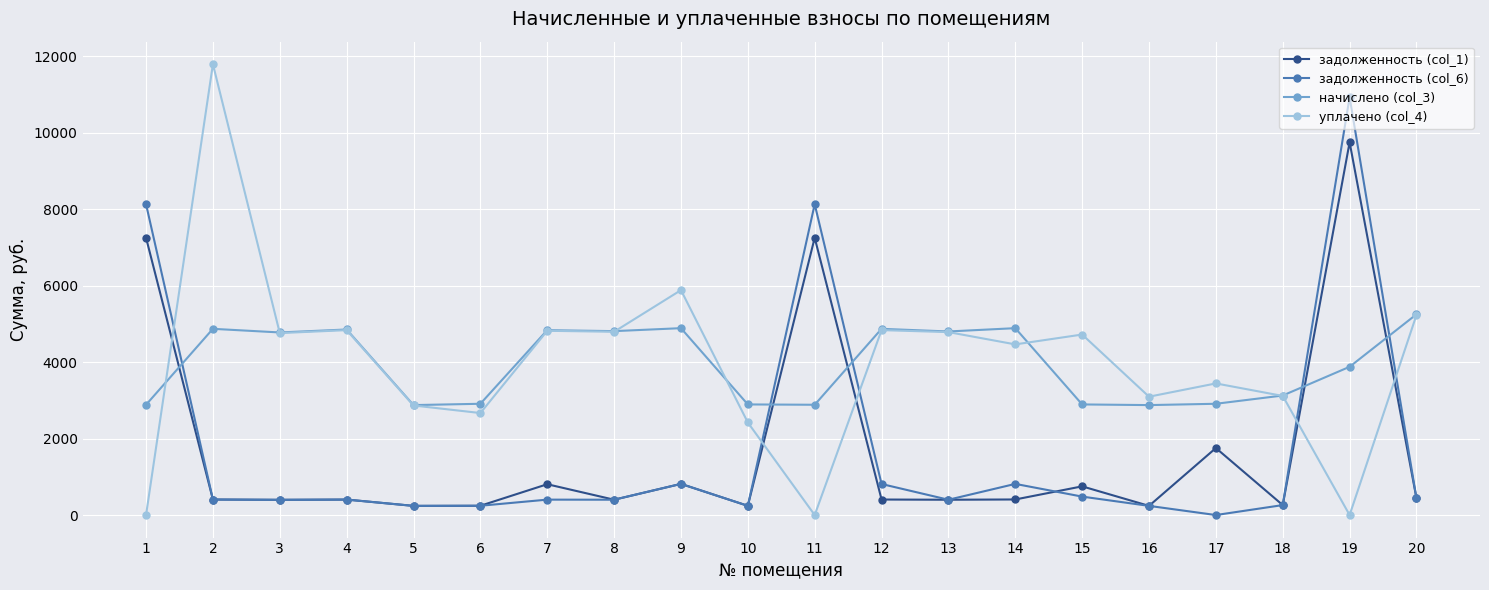

Is it true that начислено (col_3) equals 5167.4 at 10?

False